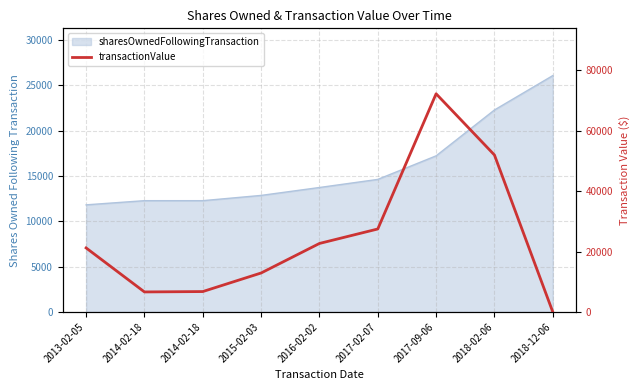

True or false: there are more than 1 points higher than both neighbors.

False